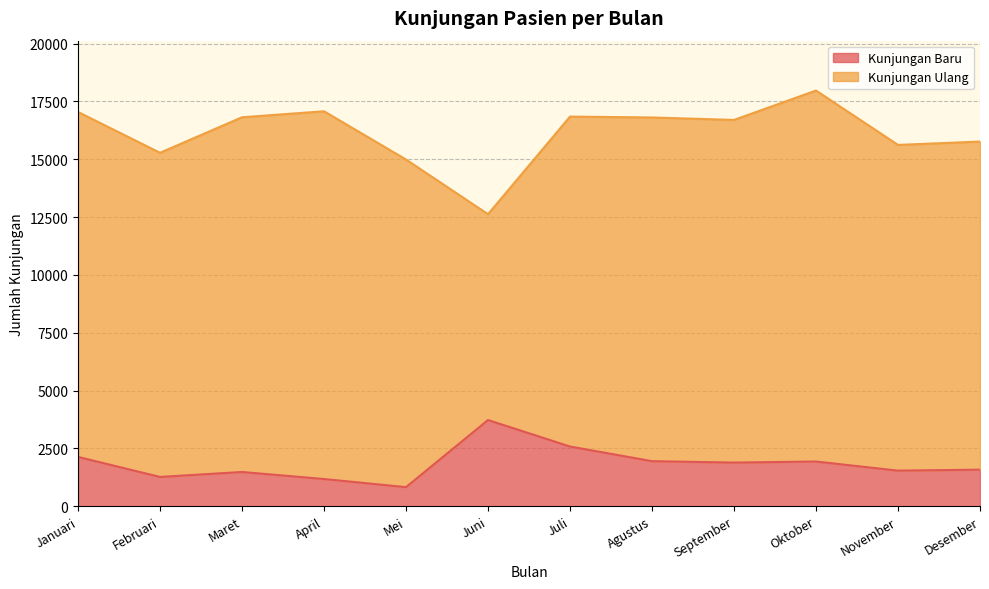

What is the value of the 5th point from the left?

824